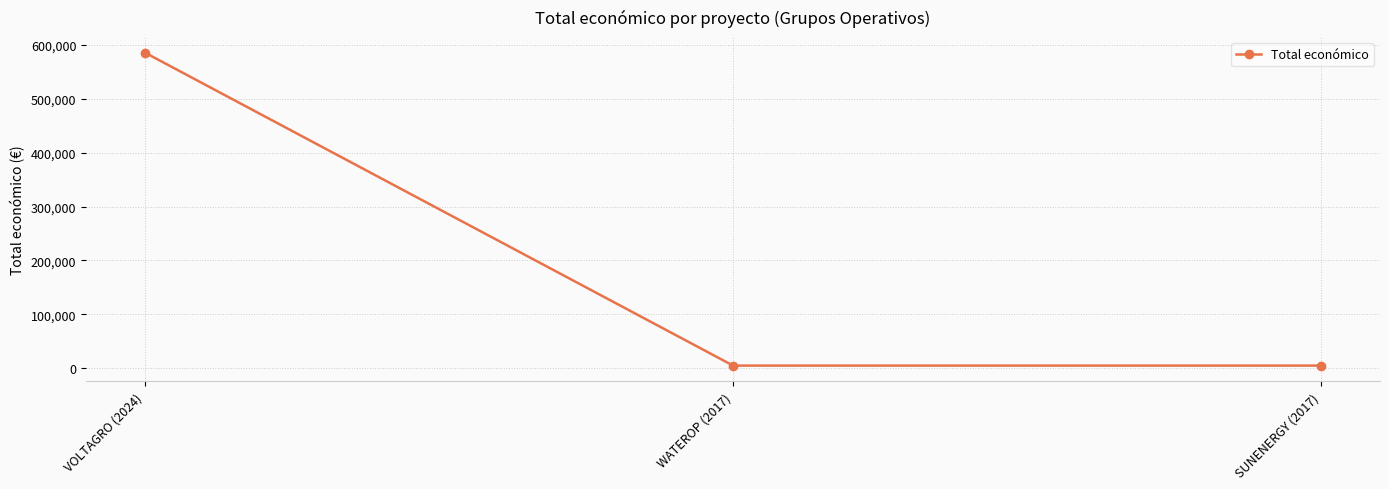

What is the label of the 1st point from the right?

SUNENERGY (2017)